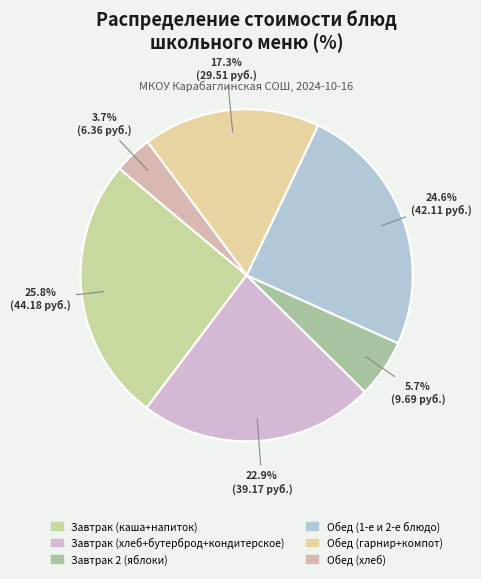

How many segments does this pie chart have?

6